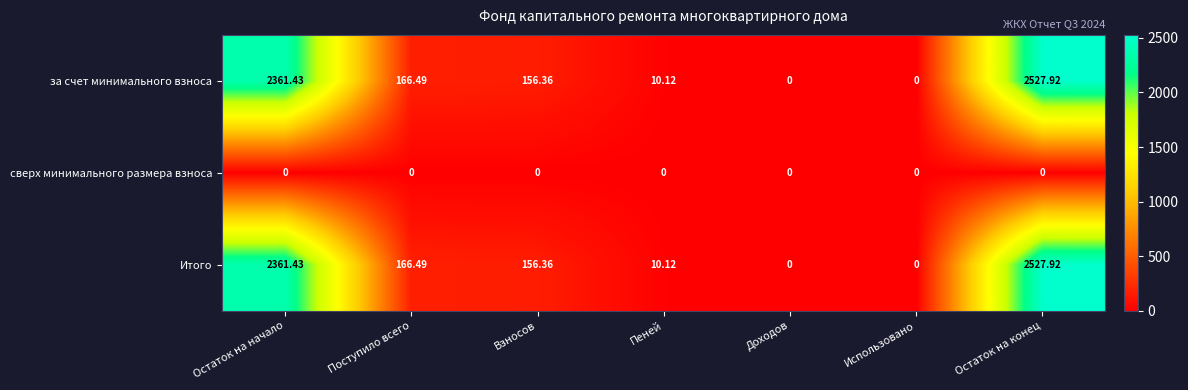

At which category does the chart reach its peak across all series?

Остаток на конец